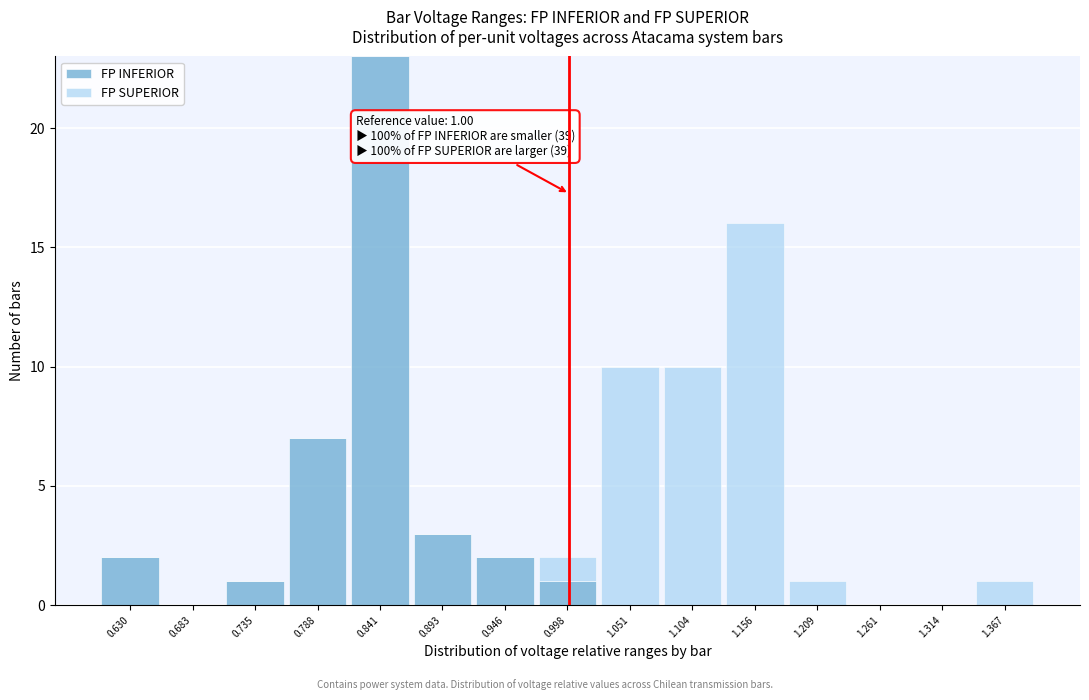

Which range on the x-axis has the tallest stacked bar (by total height)?

0.81 to 0.87